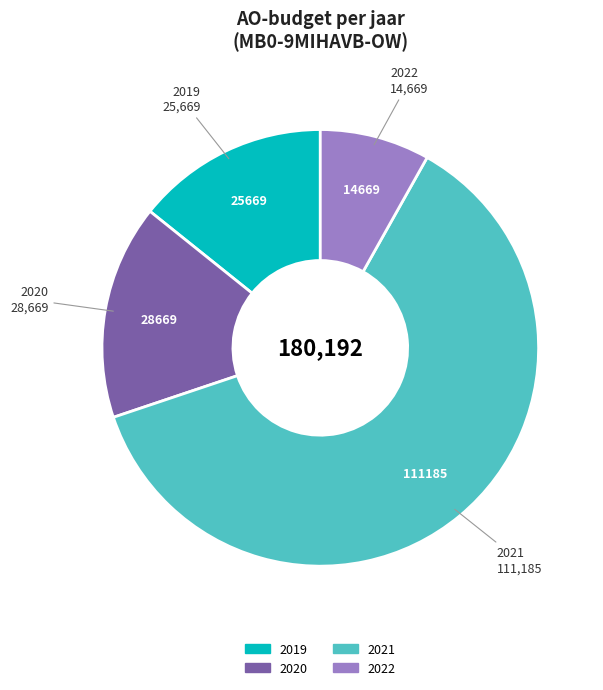

Is there any slice that represents more than half of the pie?

Yes